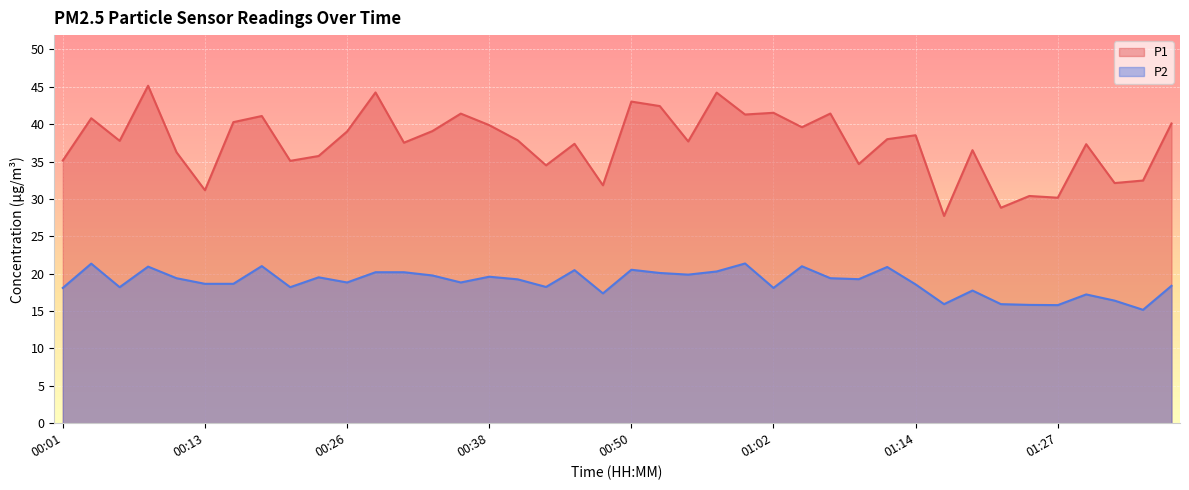

Rank the series by their maximum value, from highest to lowest.

P1, P2